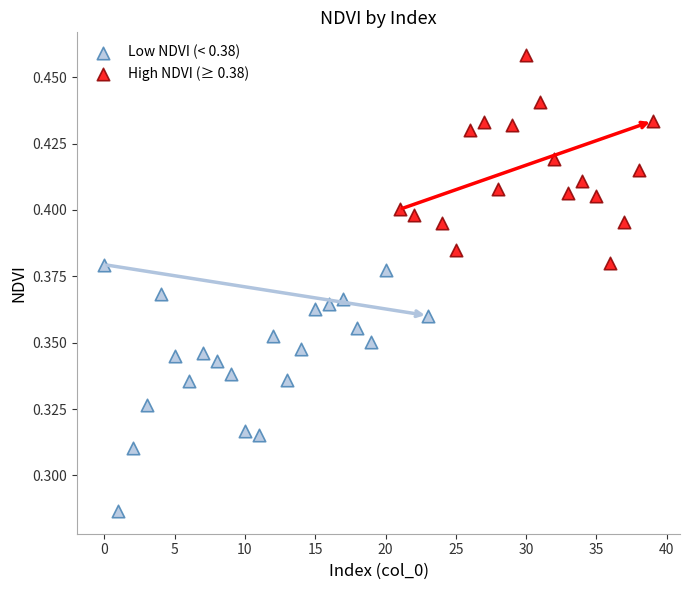

Which series has the widest spread of Y values?

Low NDVI (< 0.38)